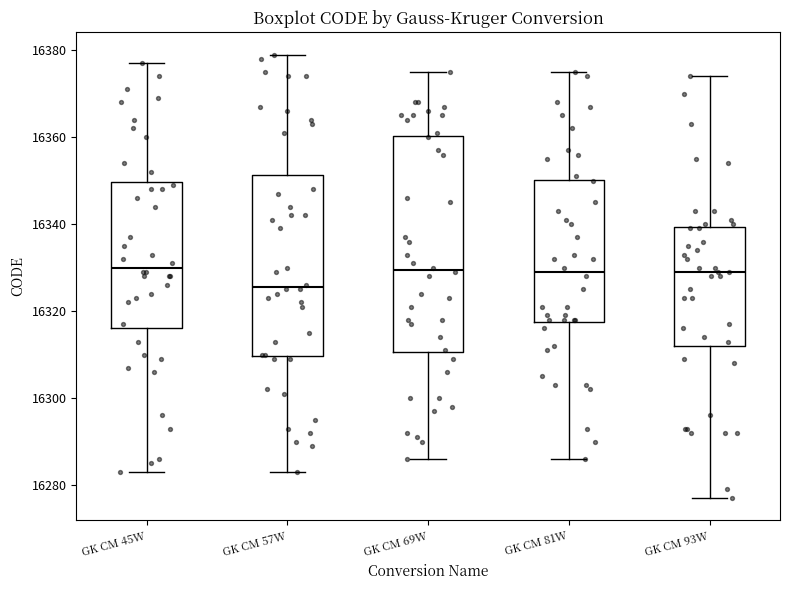

Where does the lower whisker of the box for GK CM 69W end on the y-axis? The values are not printed on the chart, so give them approximately, as read against the axis.

16286